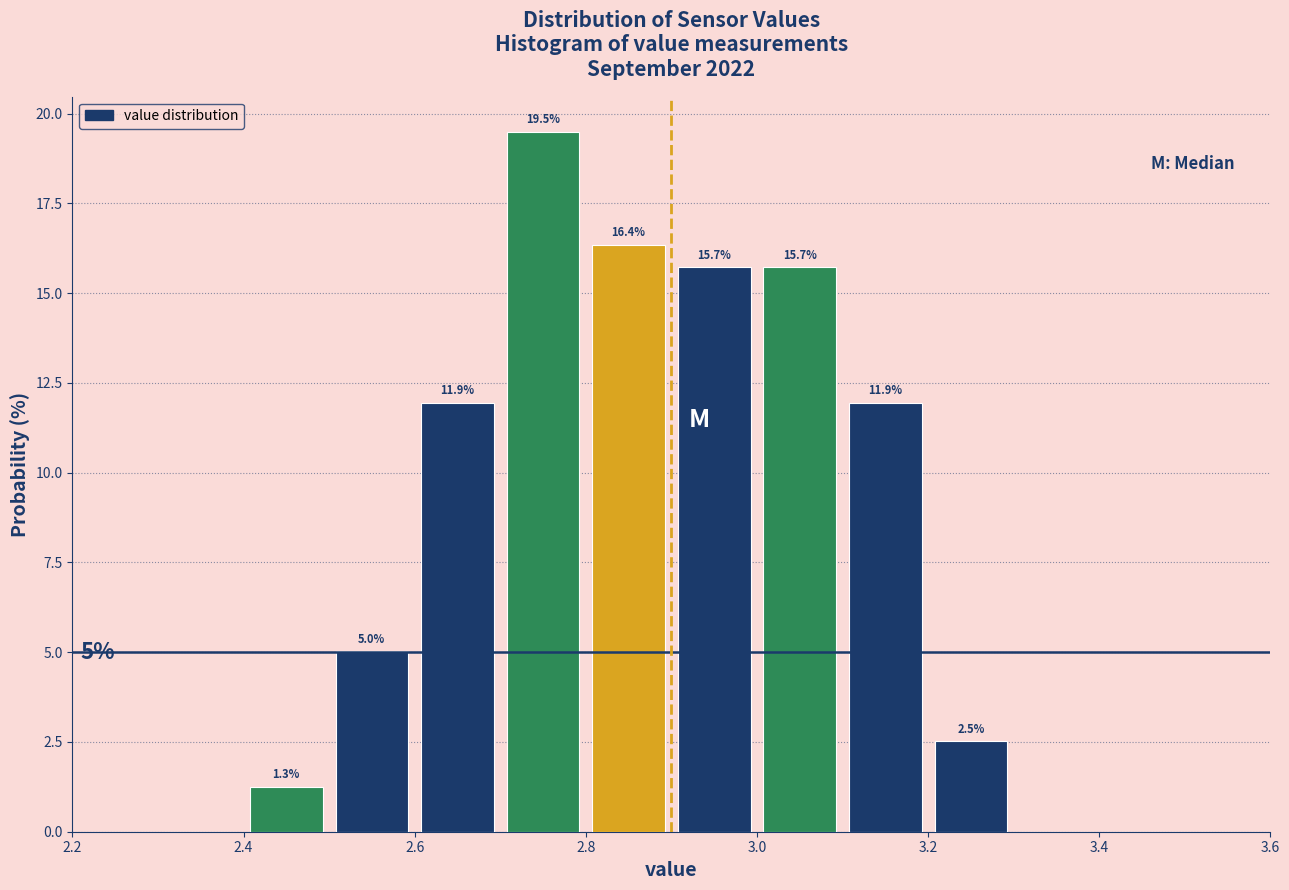

Which range on the x-axis has the tallest bar?

2.7 to 2.8